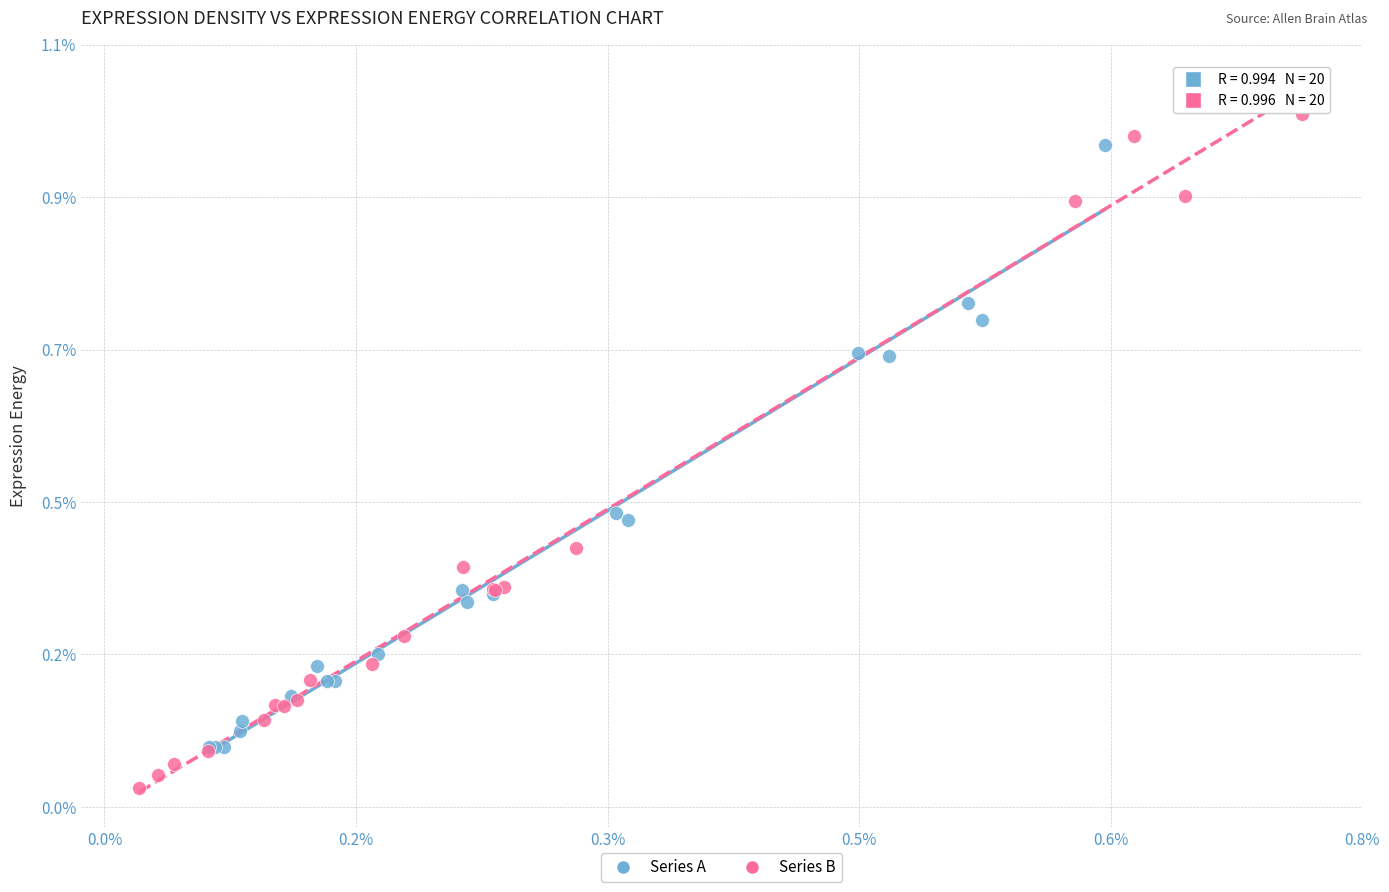

Which series has the widest spread of Y values?

Series B